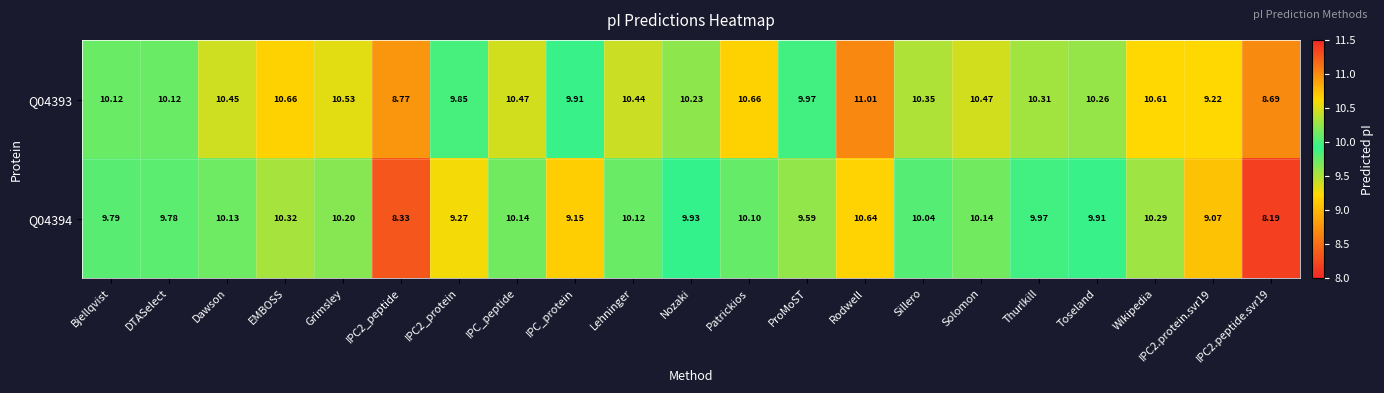

Which category has the highest value in the Q04393 series?

Rodwell